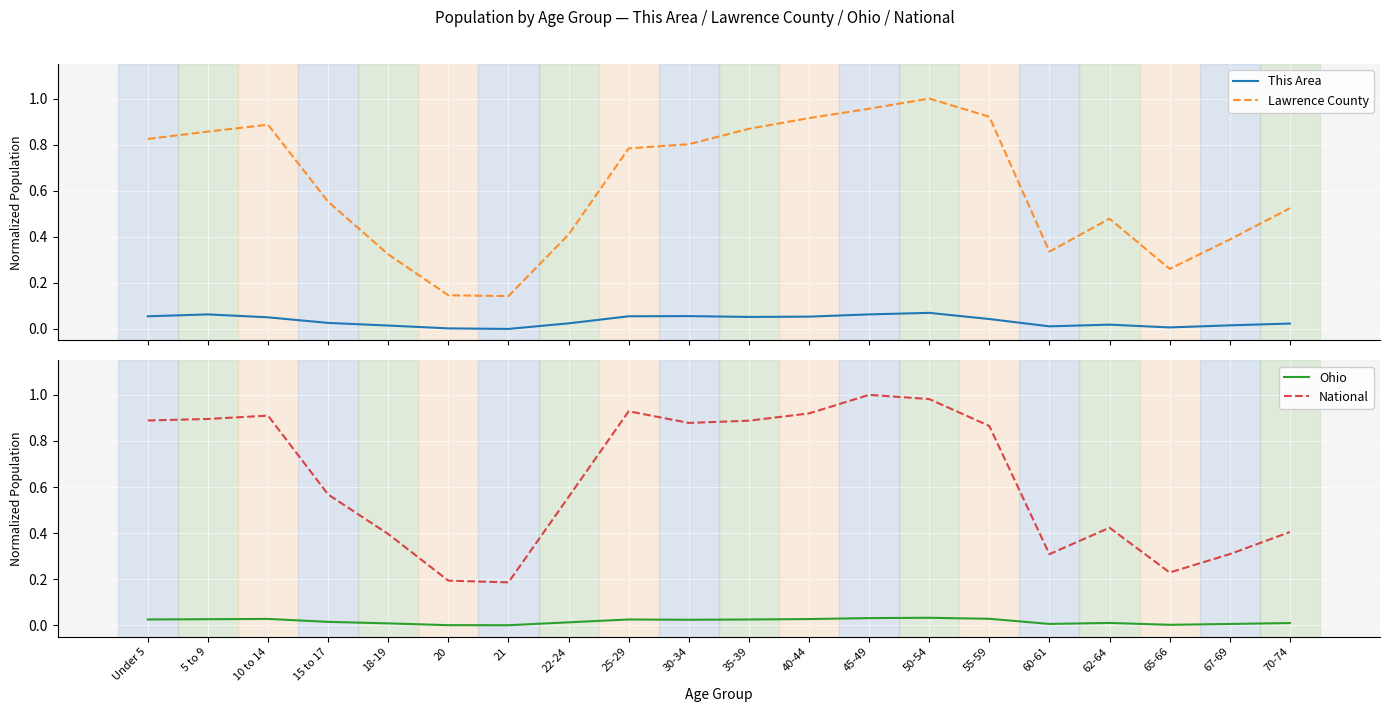

Where is the first local minimum for This Area?

21